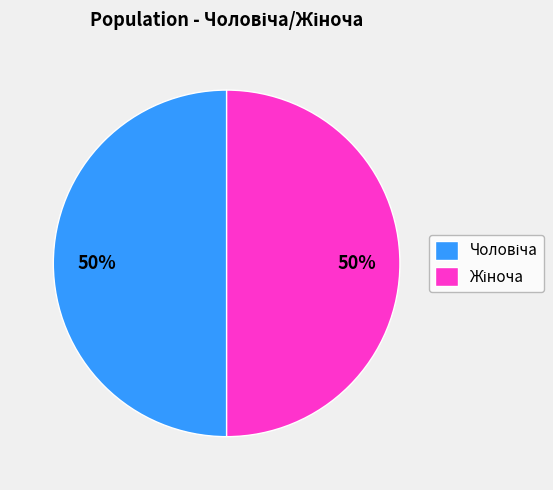

To the nearest percent, what is the average slice percentage?

50%